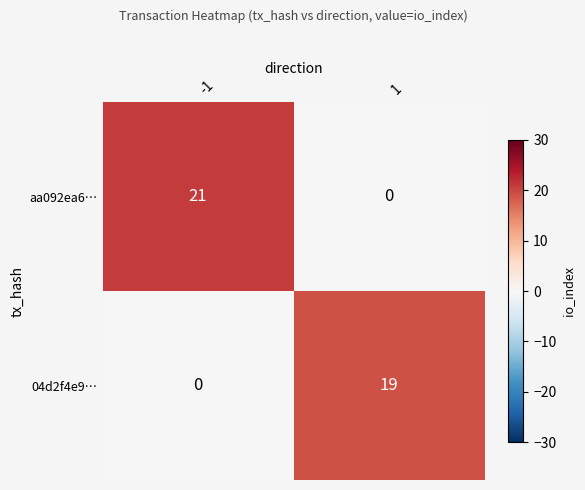

Rank the series at -1 from lowest to highest value.

04d2f4e9…, aa092ea6…